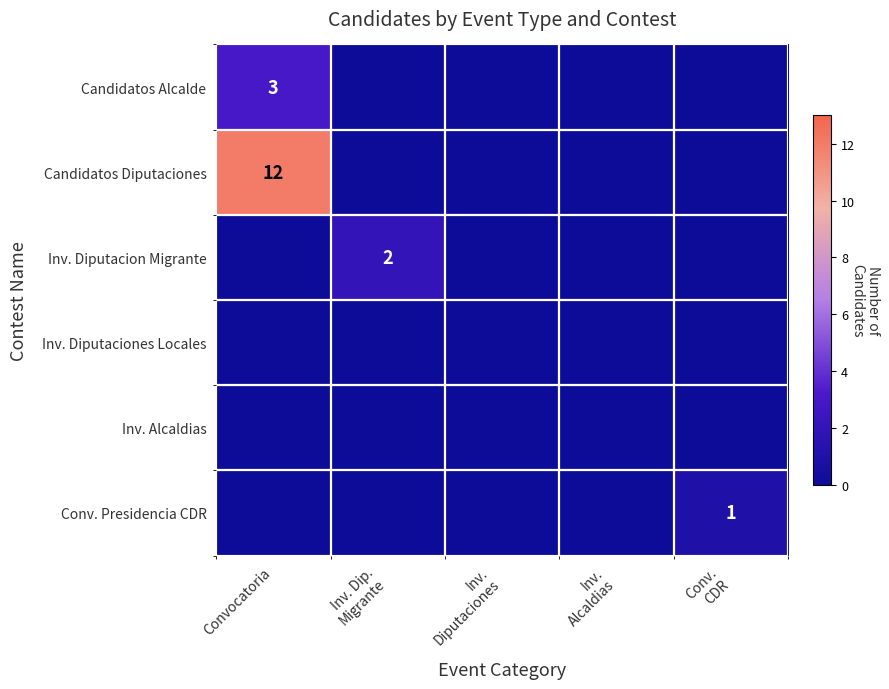

How many data points does each series have?

5